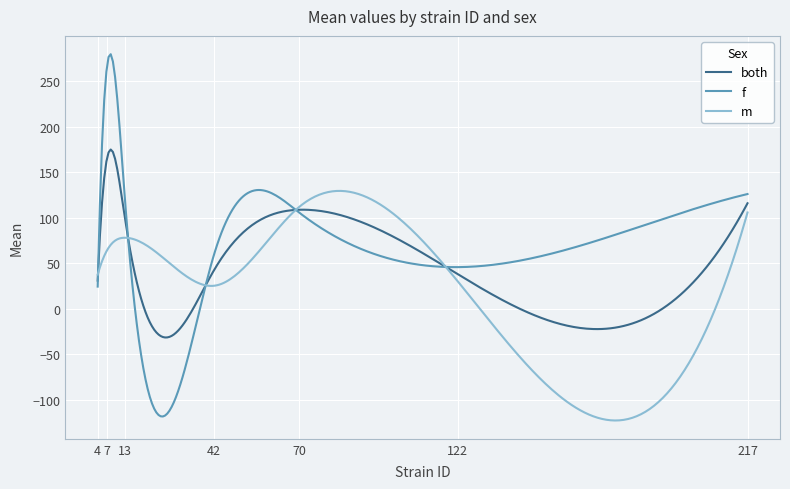

What is the average value of the m series?

16.8